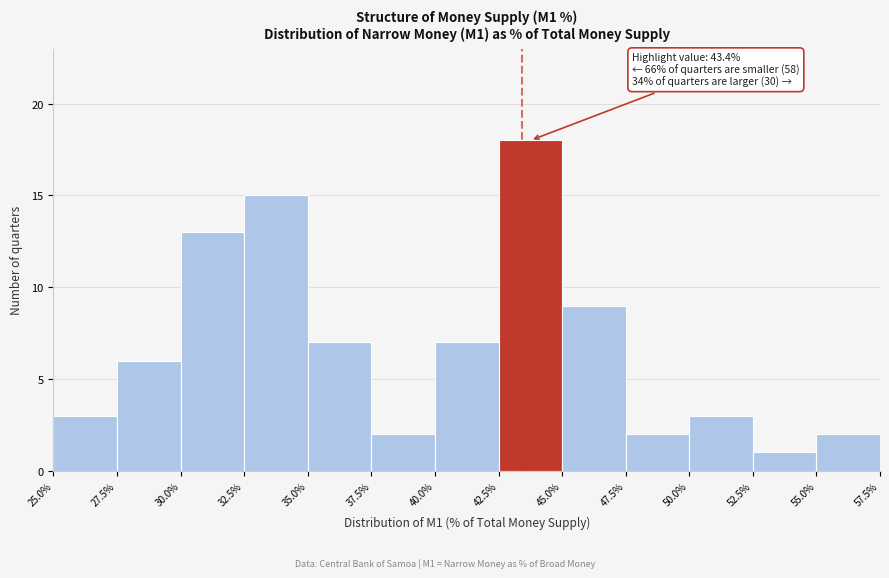

Which range on the x-axis has the tallest bar?

42.5% to 45.0%